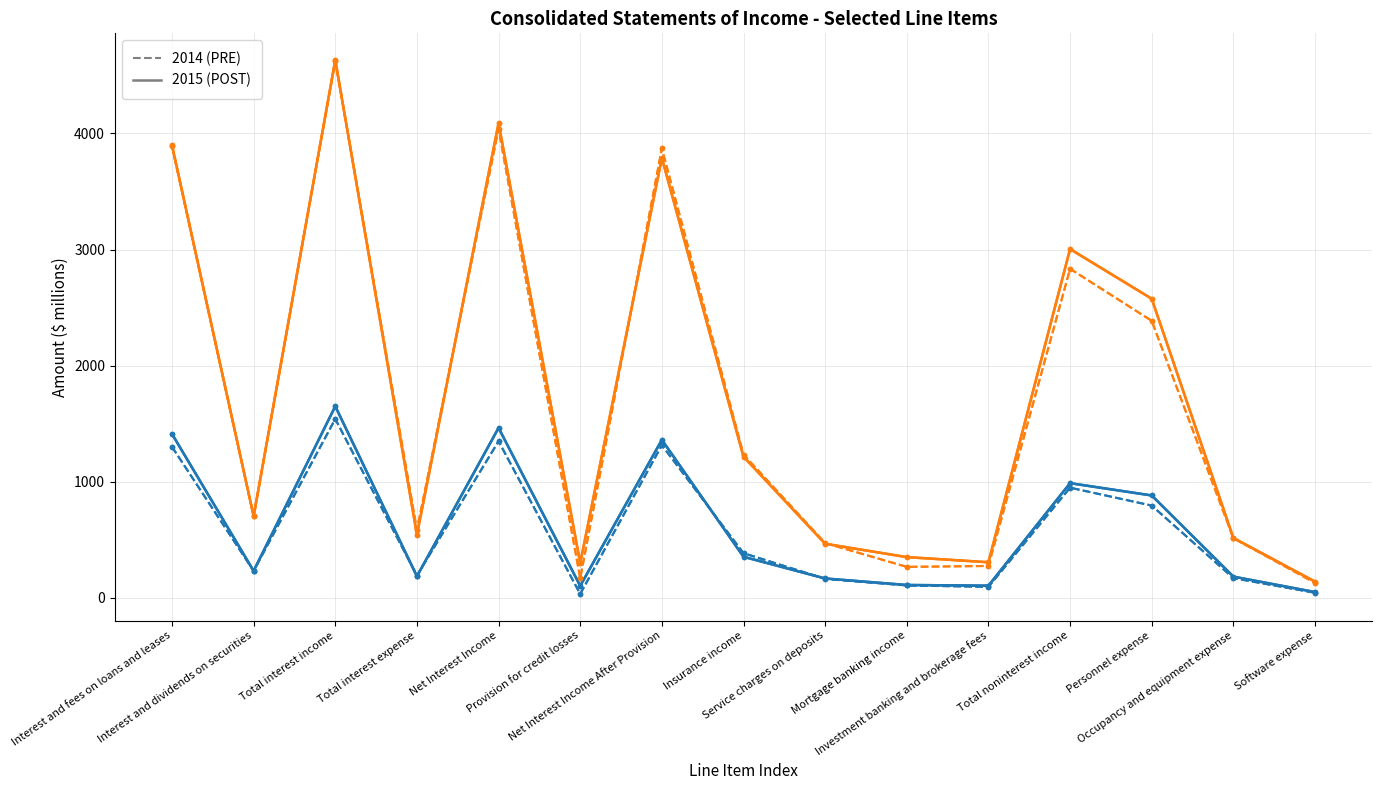

True or false: 3M 2014 has a value of 57 at Provision for credit losses.

False